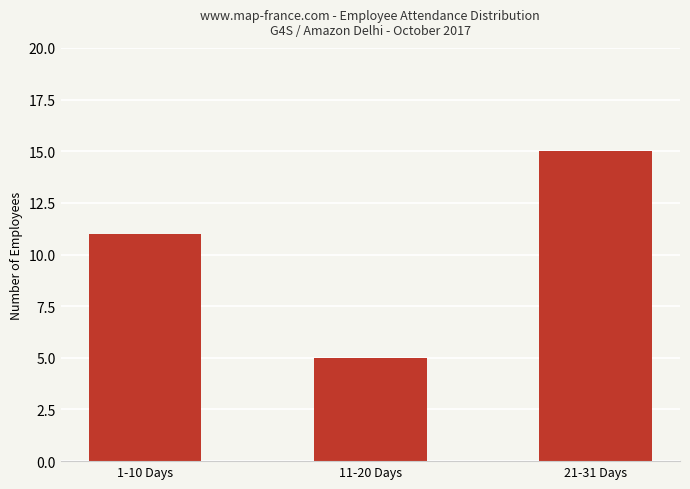

What is the label of the 1st bar from the left?

1-10 Days